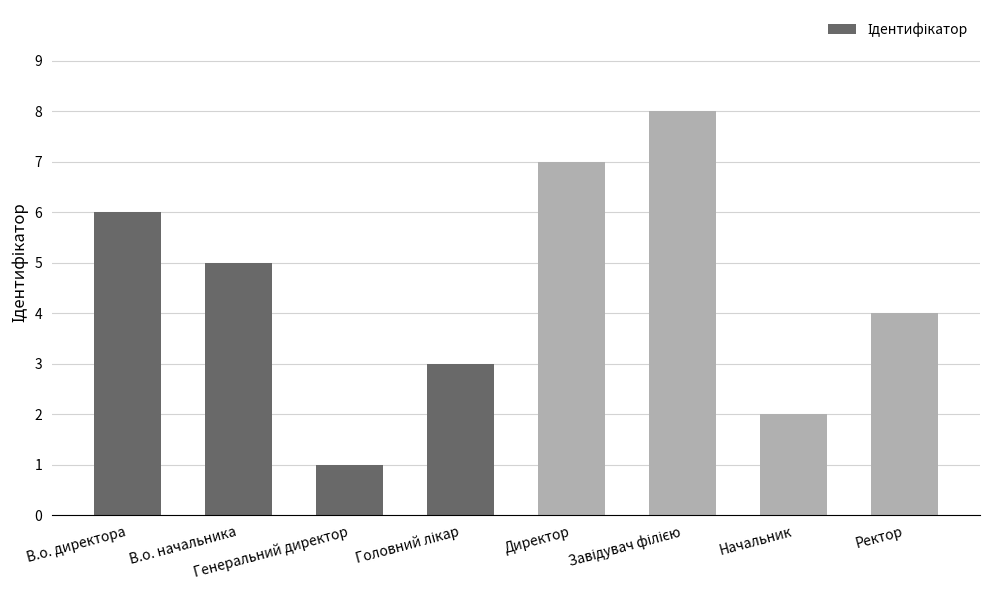

What is the difference between the values at В.о. директора and Ректор?

2